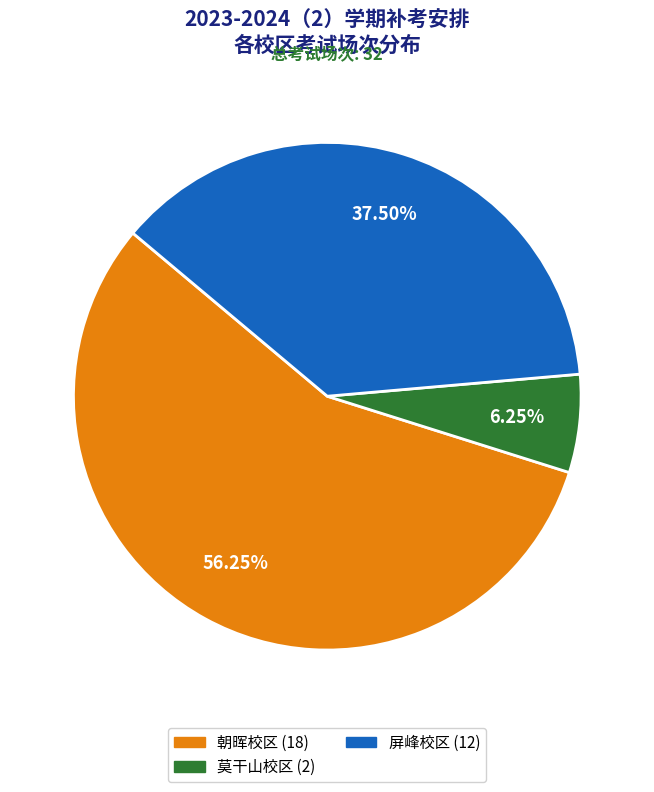

Count the number of slices in the pie.

3